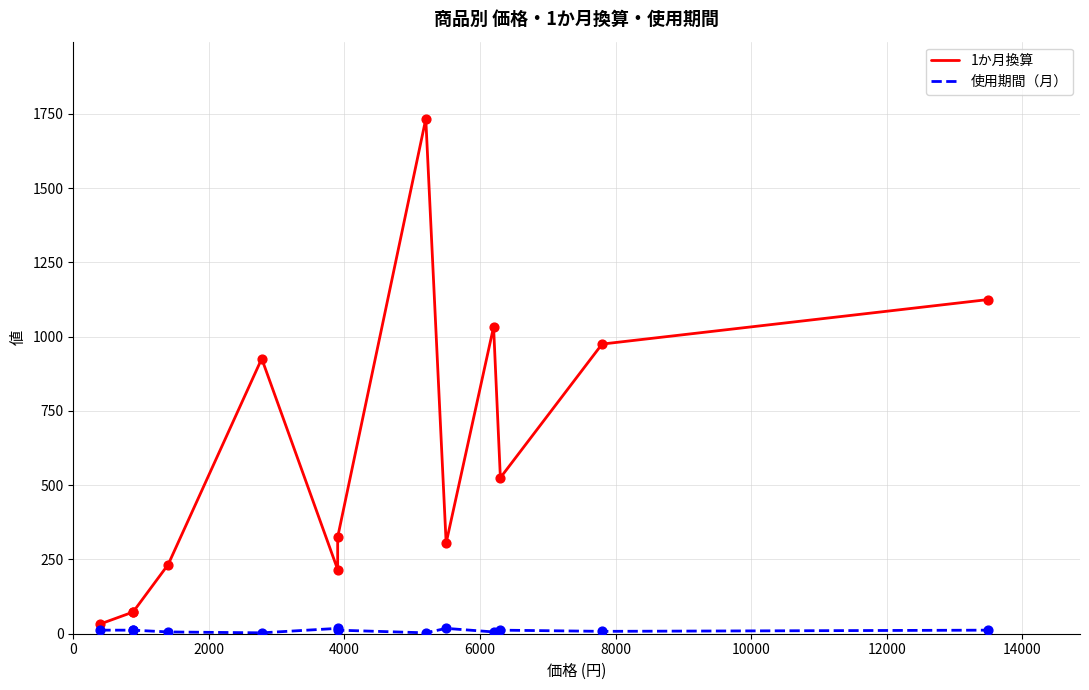

Which series has the largest total across all categories?

1か月換算